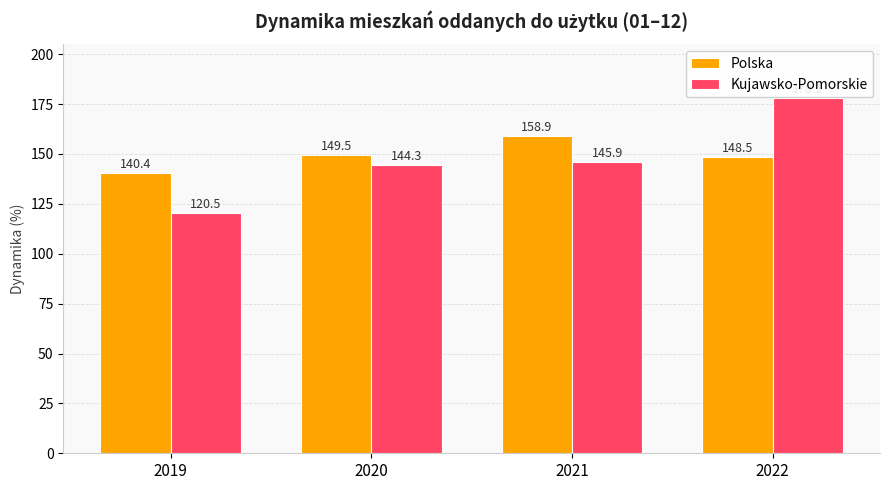

What is the difference between the maximum and minimum values in the Polska series?

18.5